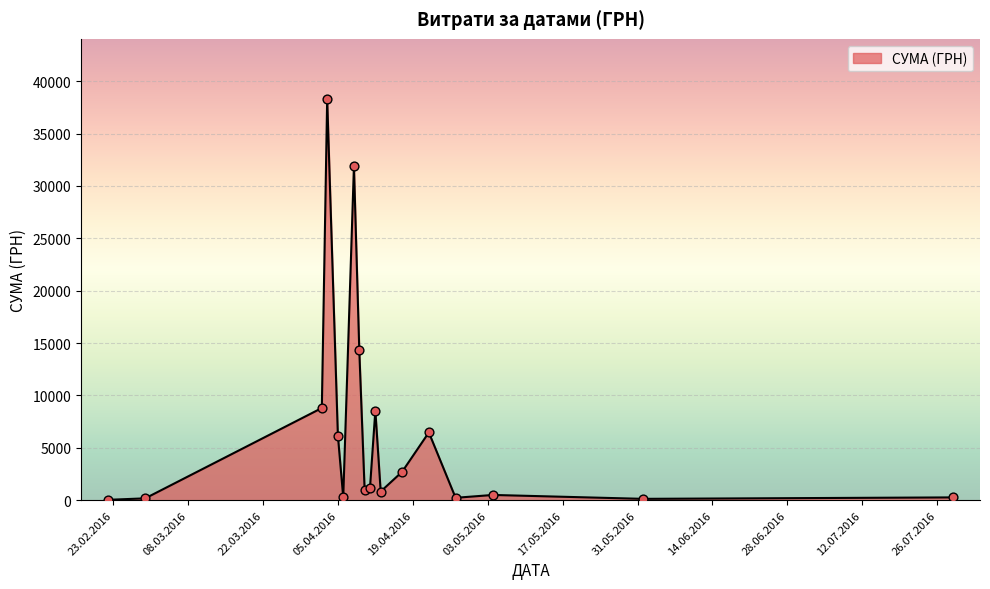

What is the difference between the maximum and minimum values?

38264.5